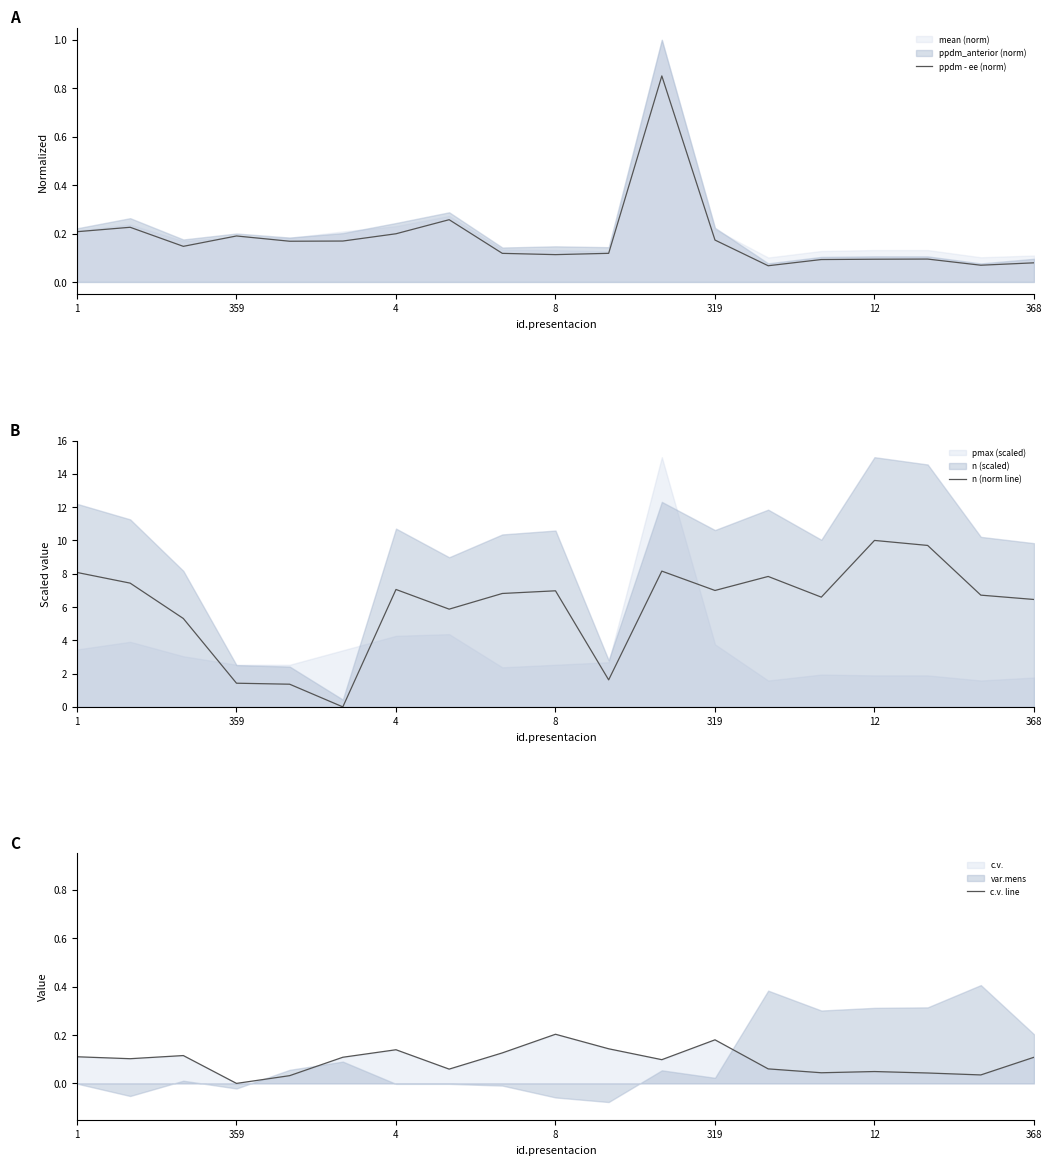

How many lines are shown in the chart?

3